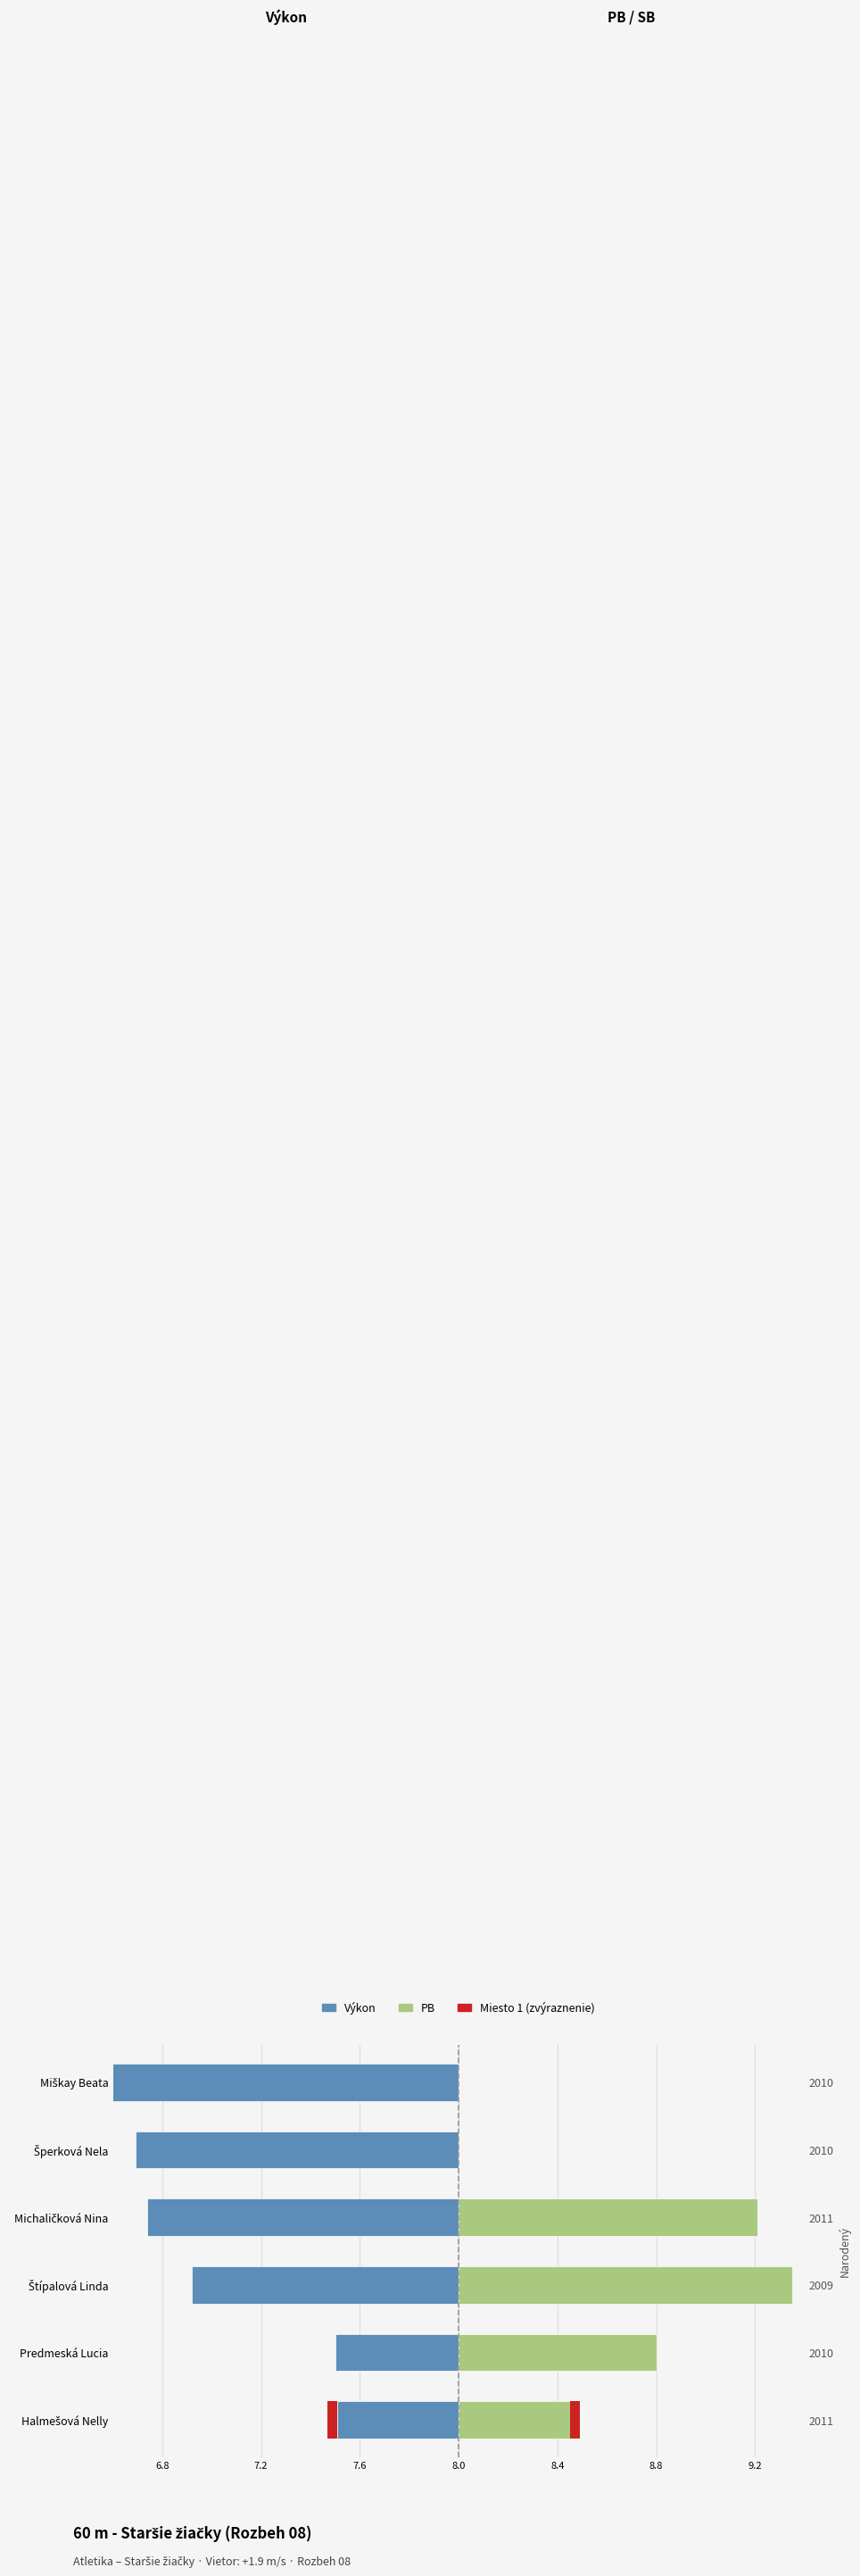

List the series in order of their peak value, highest first.

PB, Výkon